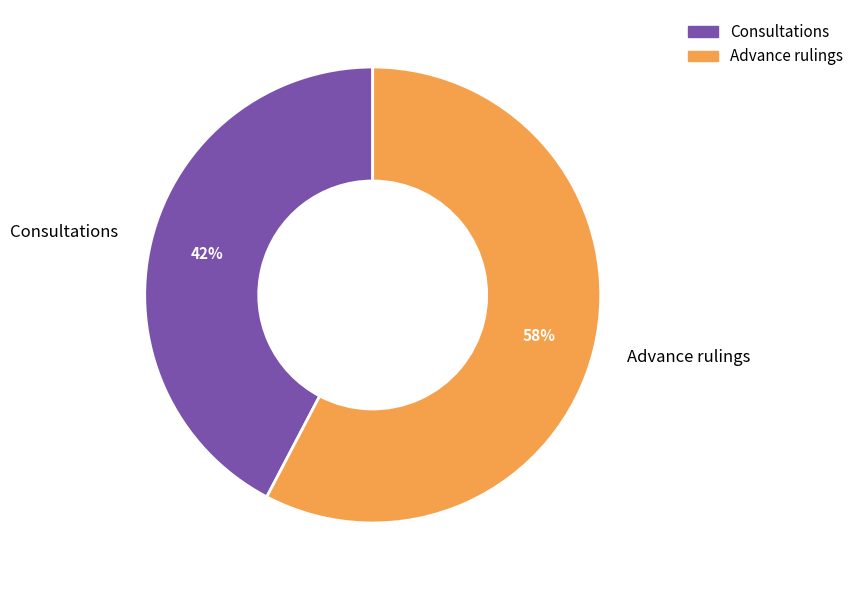

Which slice is the largest?

Advance rulings